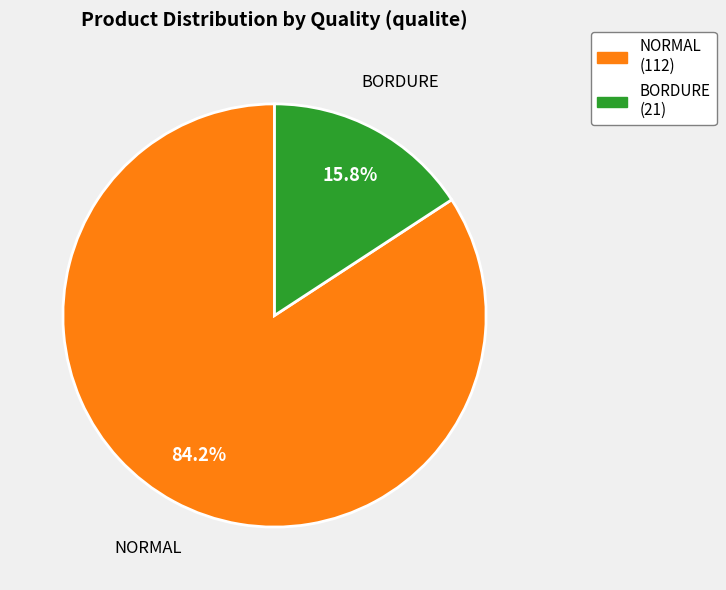

Do NORMAL and BORDURE together represent more than half of the pie?

Yes